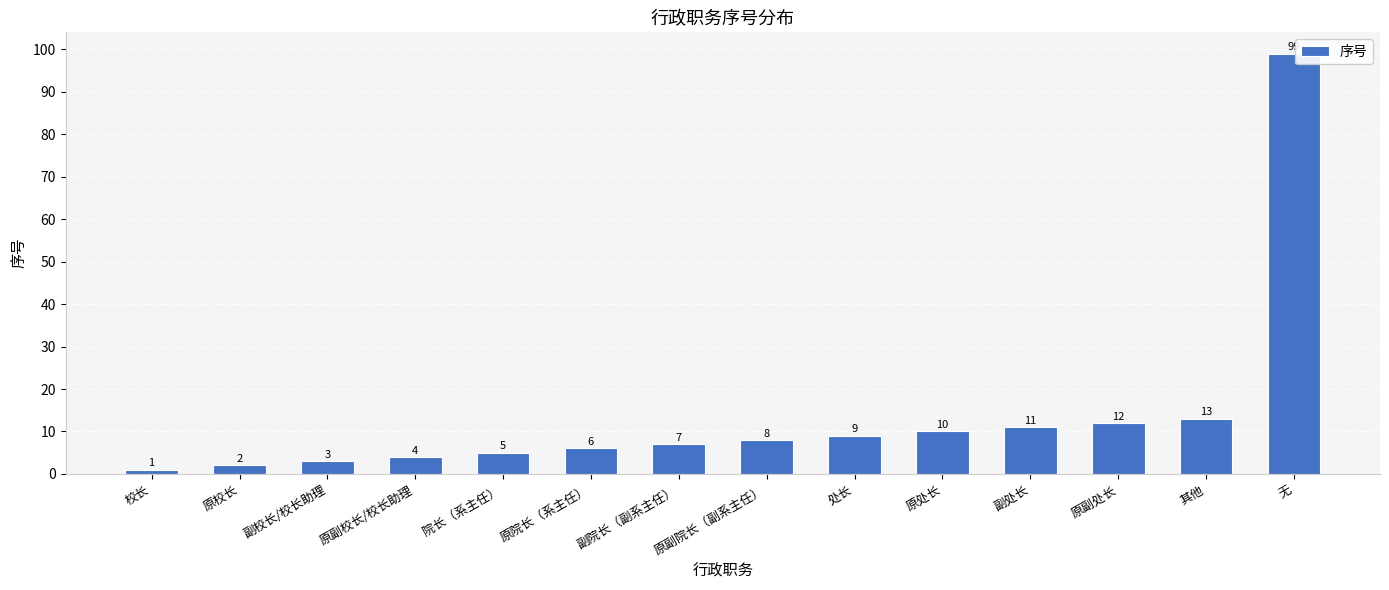

What is the difference between the values at 副院长（副系主任） and 副校长/校长助理?

4